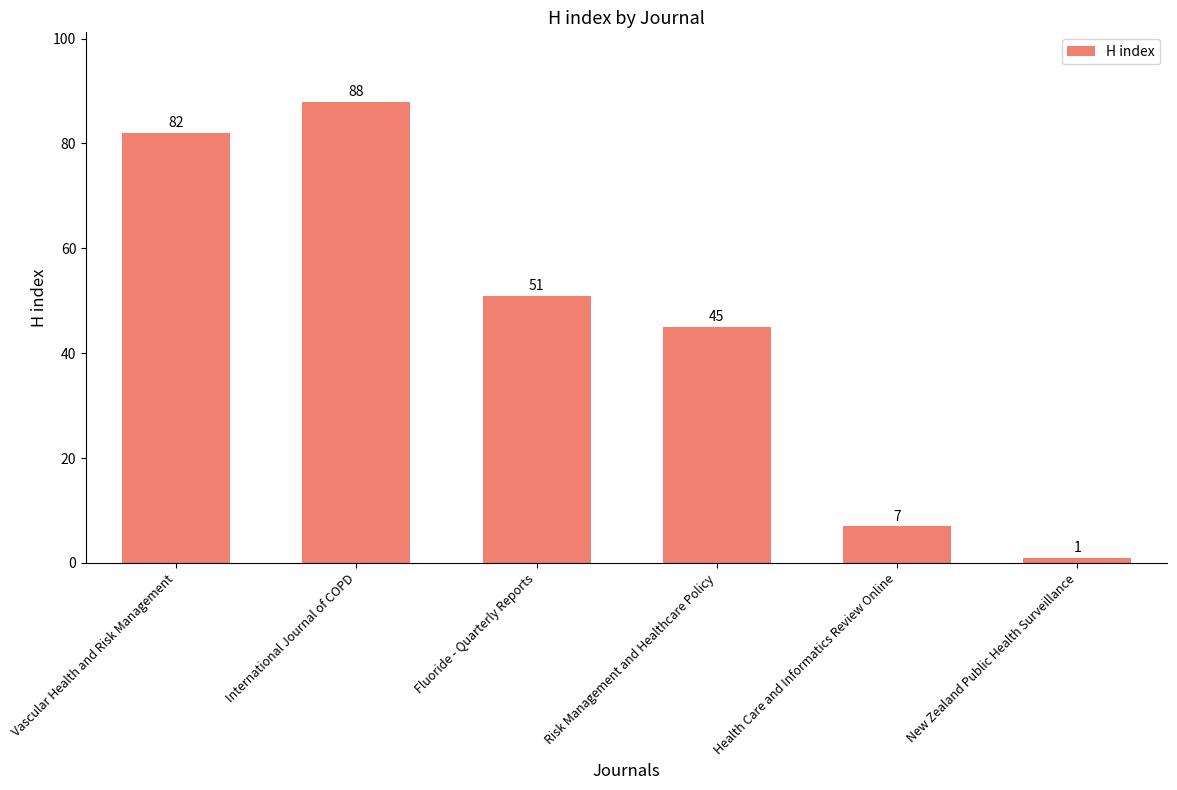

Which has a higher value, Vascular Health and Risk Management or Fluoride - Quarterly Reports?

Vascular Health and Risk Management